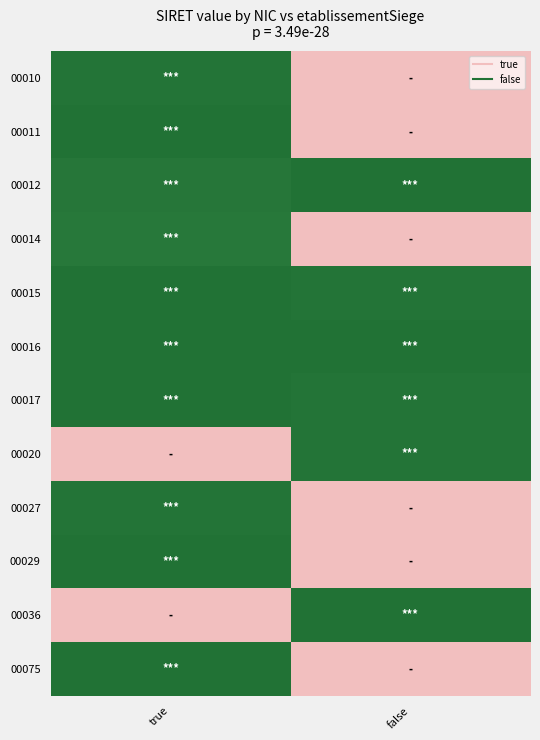

Reading right to left, list all the values displayed in this chart.

00010: false=0.0	true=13.5
00011: false=0.0	true=13.6
00012: false=13.6	true=13.4
00014: false=0.0	true=13.3
00015: false=13.5	true=13.6
00016: false=13.6	true=13.6
00017: false=13.5	true=13.6
00020: false=13.5	true=0.0
00027: false=0.0	true=13.5
00029: false=0.0	true=13.6
00036: false=13.6	true=0.0
00075: false=0.0	true=13.6